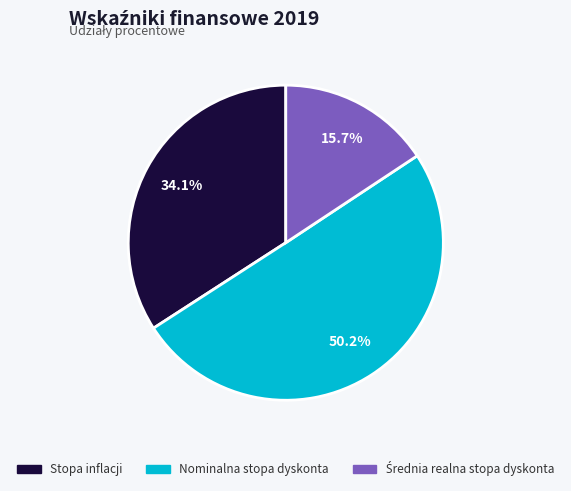

How many segments does this pie chart have?

3